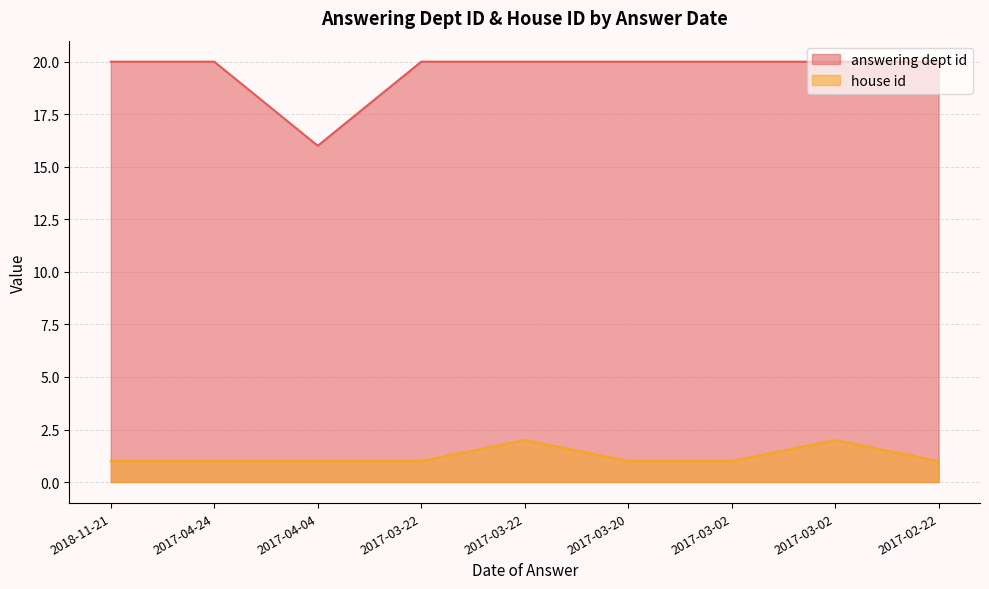

Reading right to left, list all the values displayed in this chart.

answering dept id: 20	20	20	20	20	20	16	20	20
house id: 1	2	1	1	2	1	1	1	1